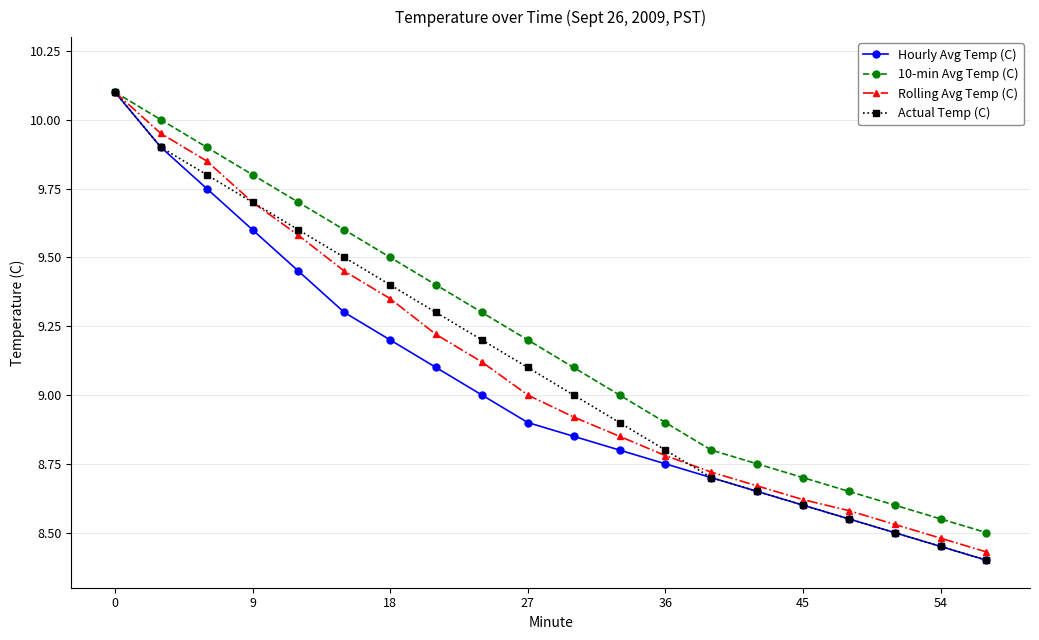

Which series has the largest total across all categories?

10-min Avg Temp (C)